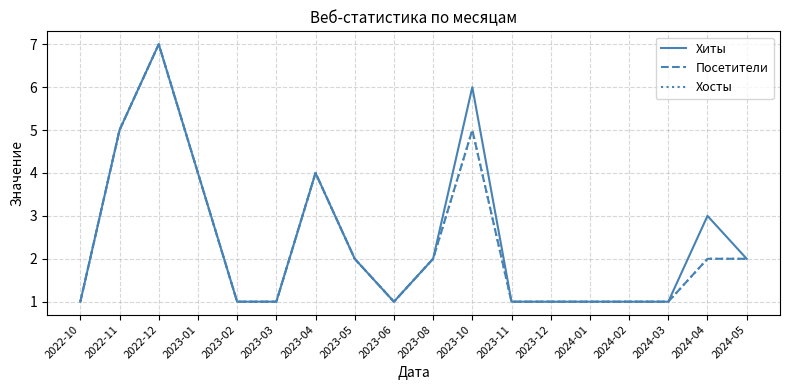

Does the chart display data point markers on the line(s)?

No